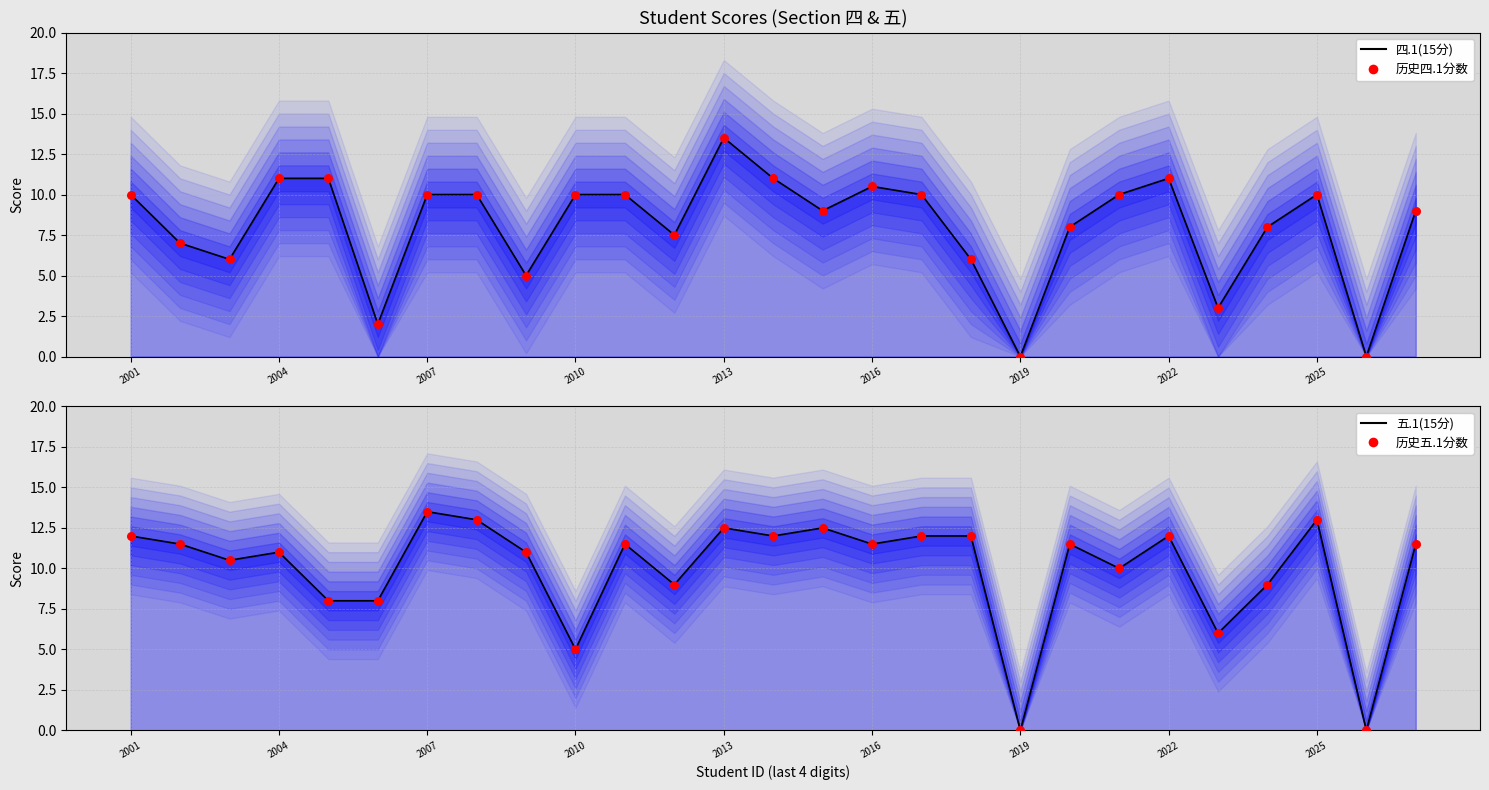

Which series reaches the maximum Y coordinate?

四.1(15分) Line